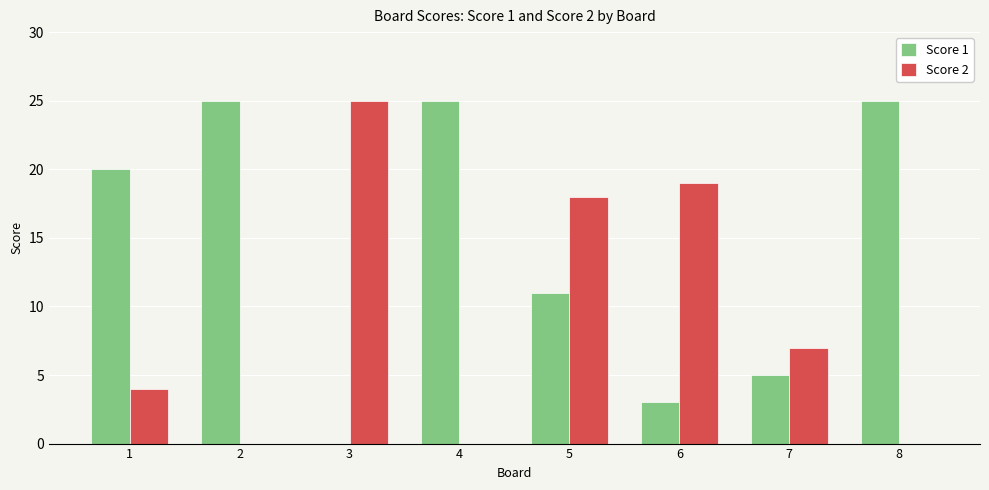

Count the number of data series in this chart.

2